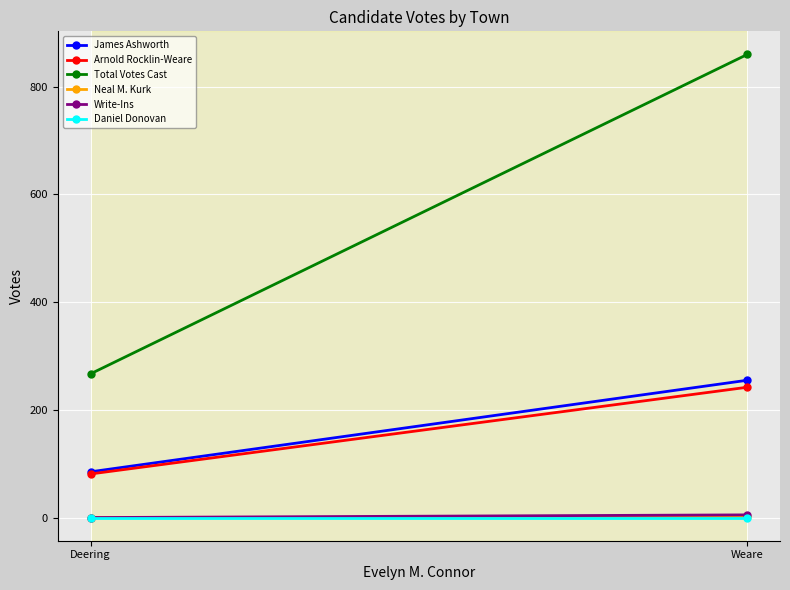

Which series has the widest spread of values?

Total Votes Cast